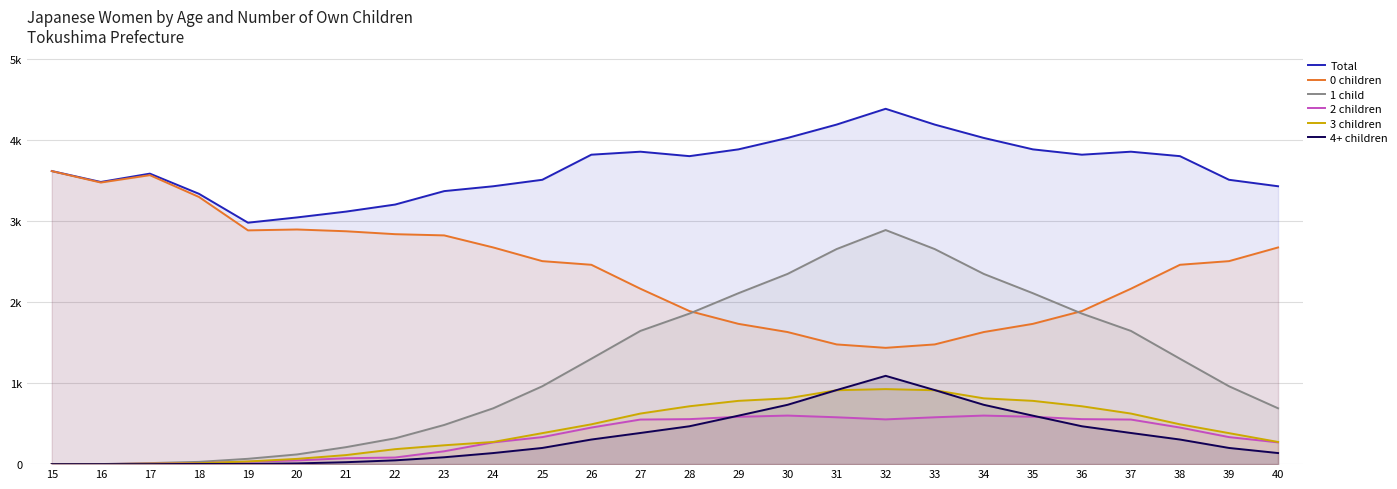

How many data points in 4+ children are less than 304?

13